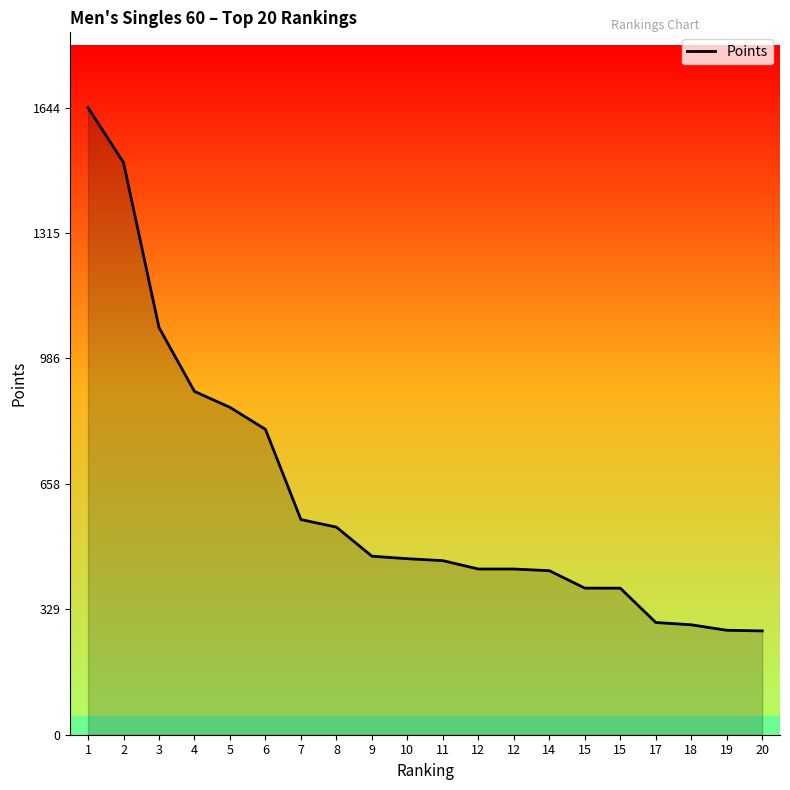

True or false: there are more than 1 points higher than both neighbors.

False